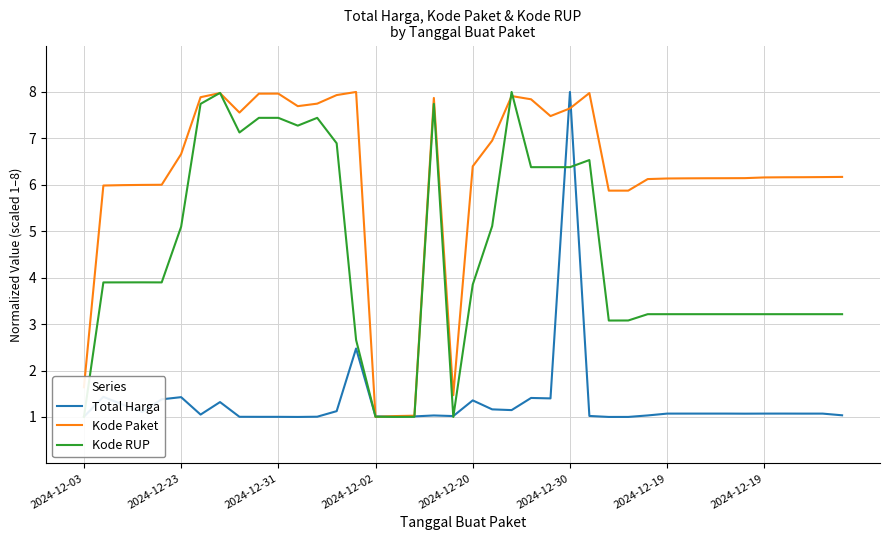

Which series has the largest total across all categories?

Kode Paket